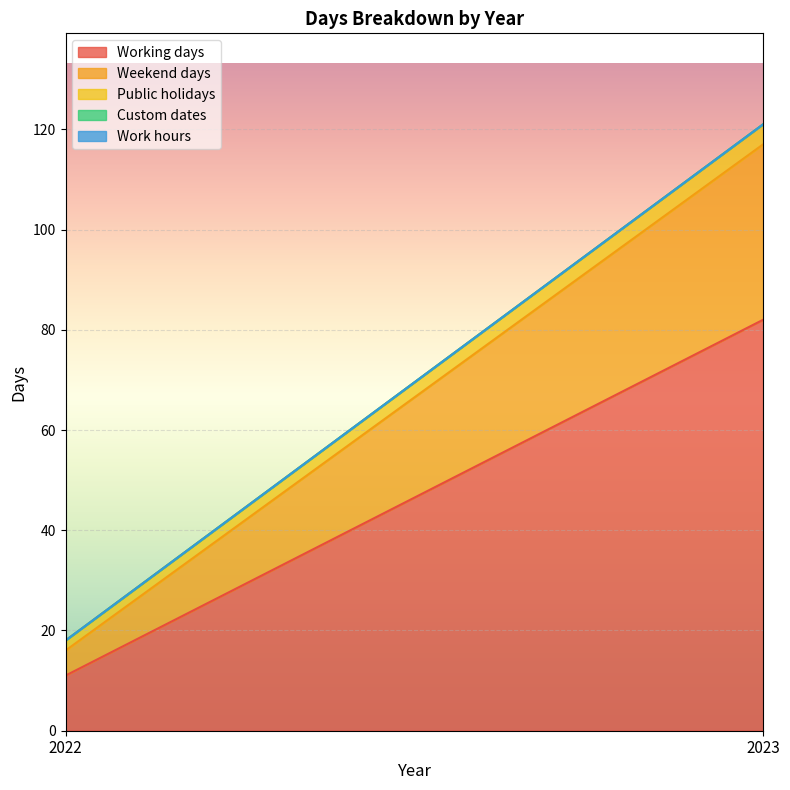

The Public holidays series shows 2 at 2022. True or false?

True